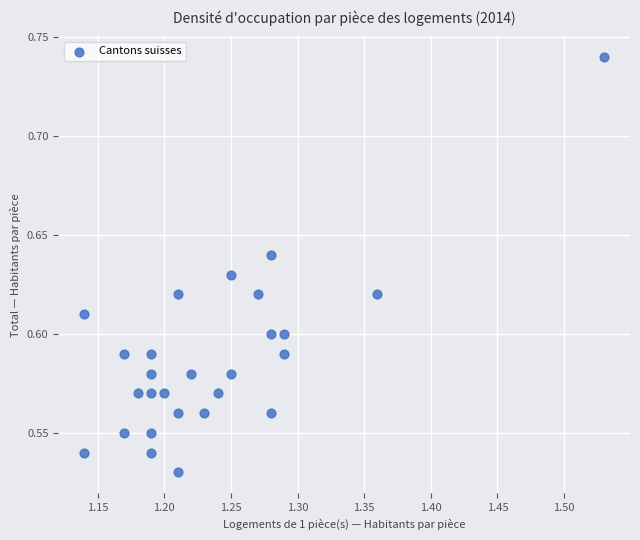

What is the range of X values (max minus min)?

0.4